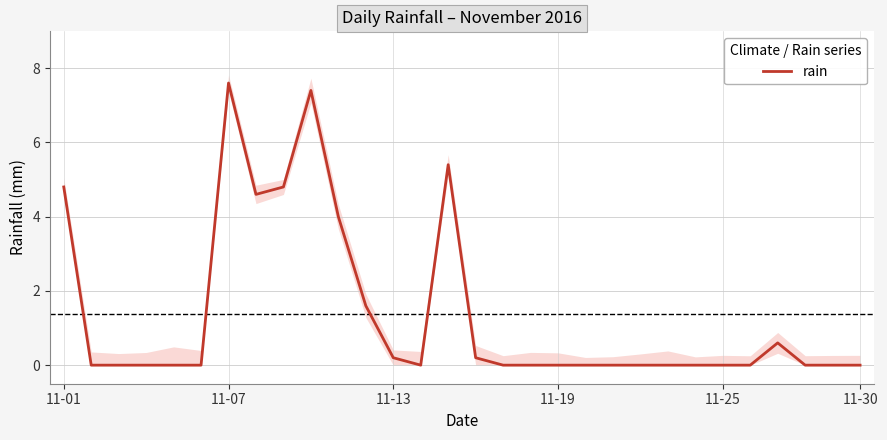

How many interior local valleys (lower than both neighbors) does the data have?

2